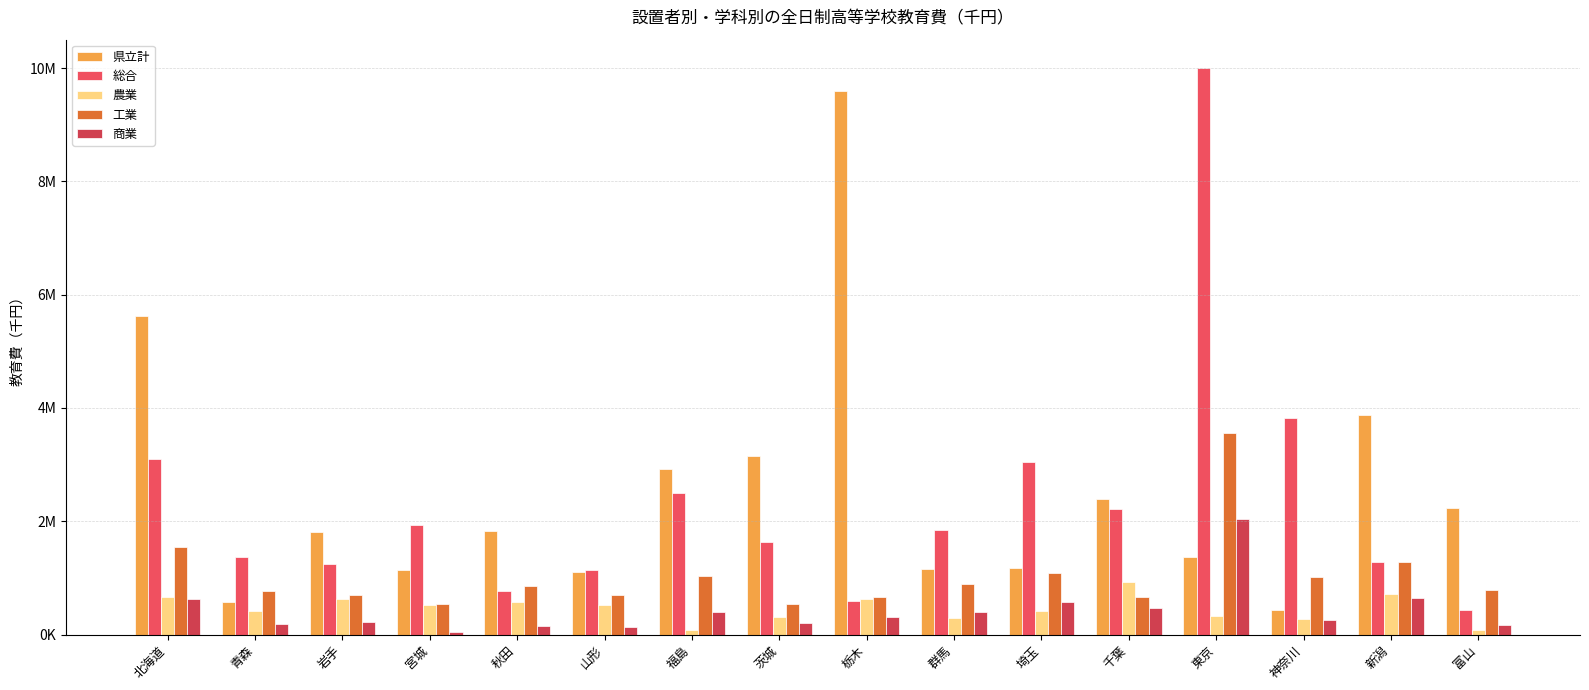

What is the spread (max minus min) of values at 茨城?

2950802